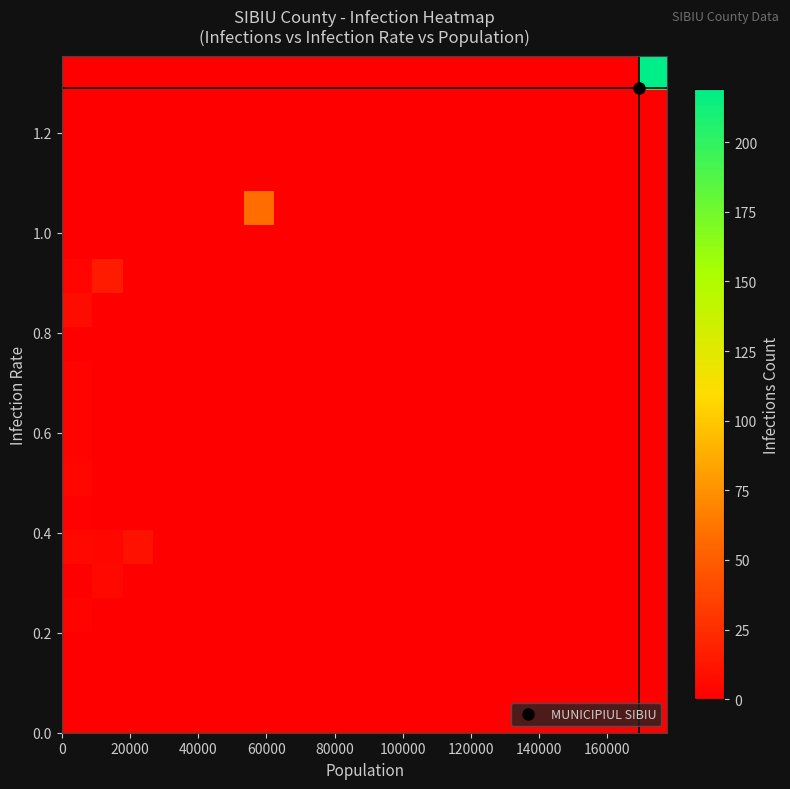

At how many categories does at least one series exceed 82?

1